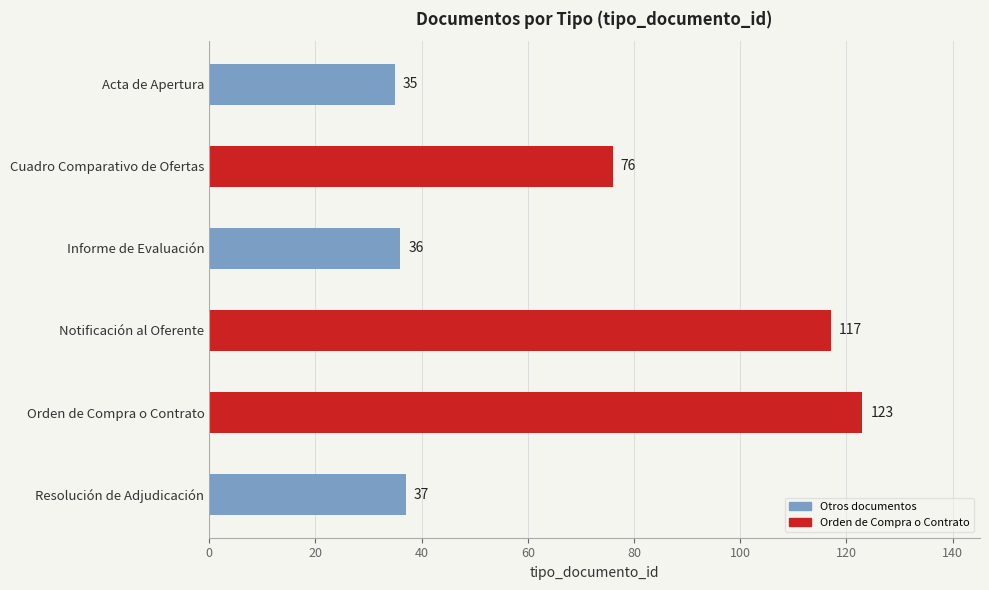

What is the average value?

71